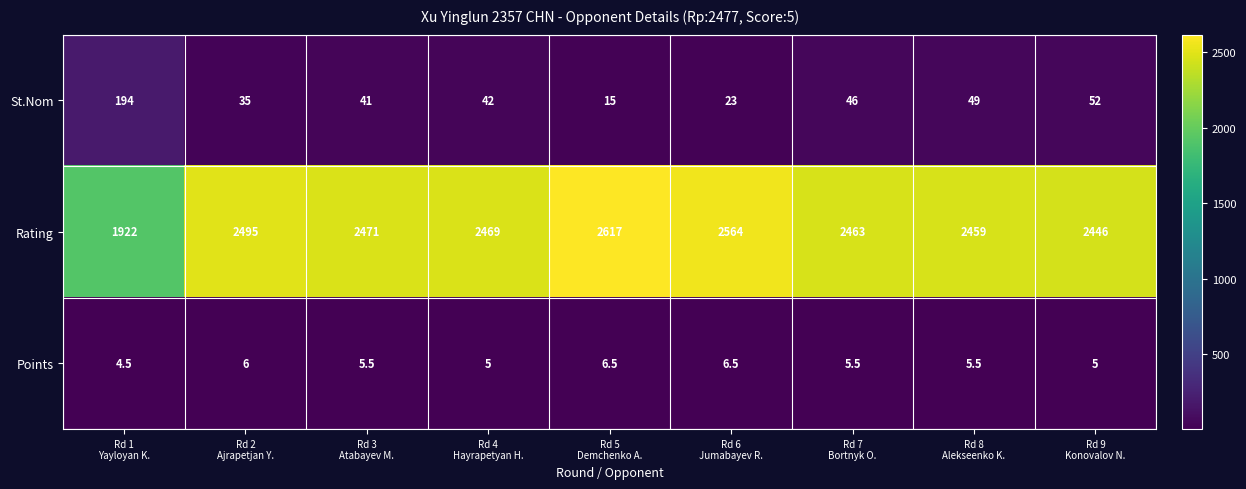

At how many categories does at least one series exceed 1567?

9